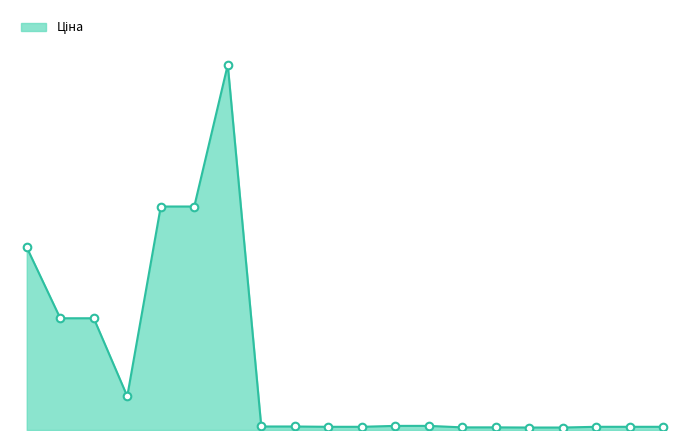

Does the chart have visible grid lines?

No